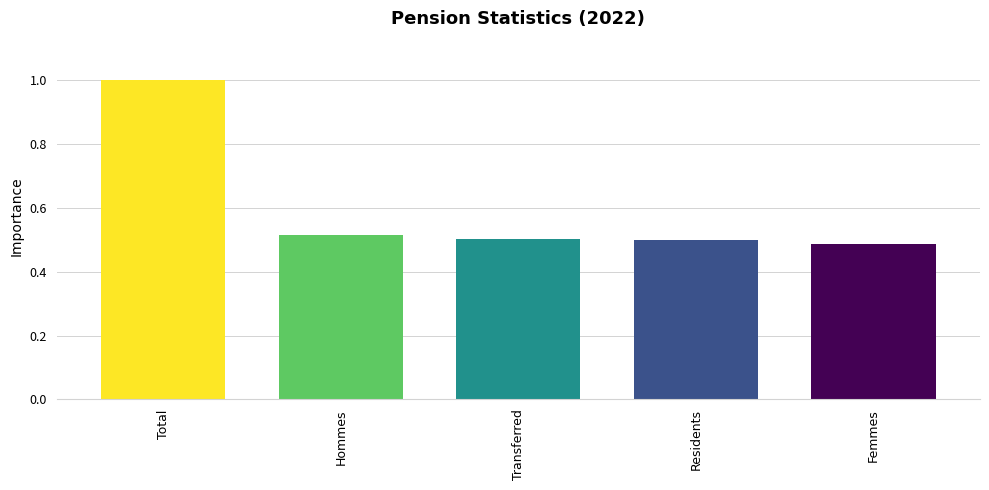

Read the value at Total.

1.0